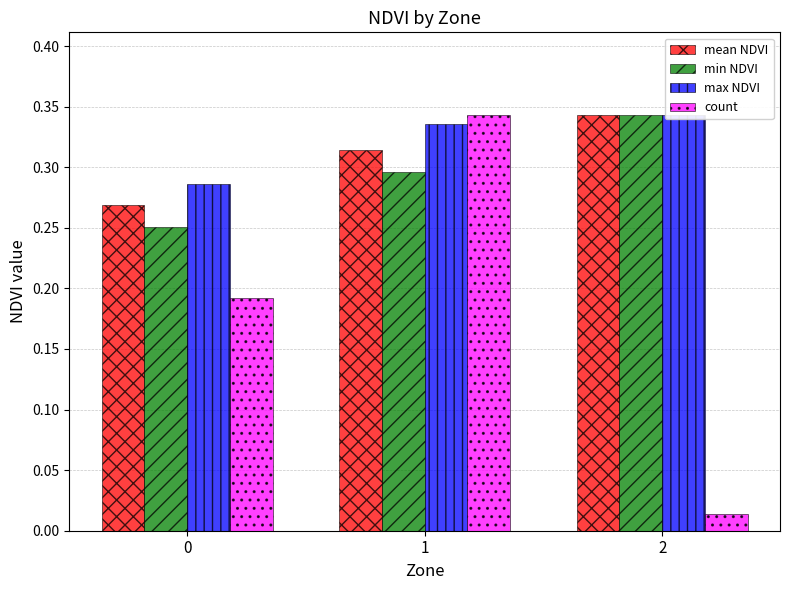

At which label is count closest to 0?

2